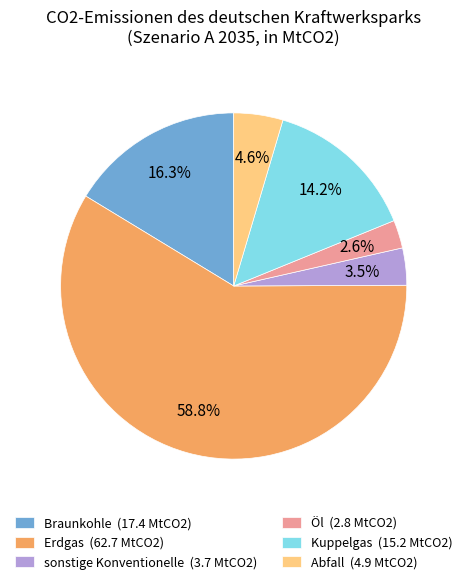

Count the number of slices in the pie.

6